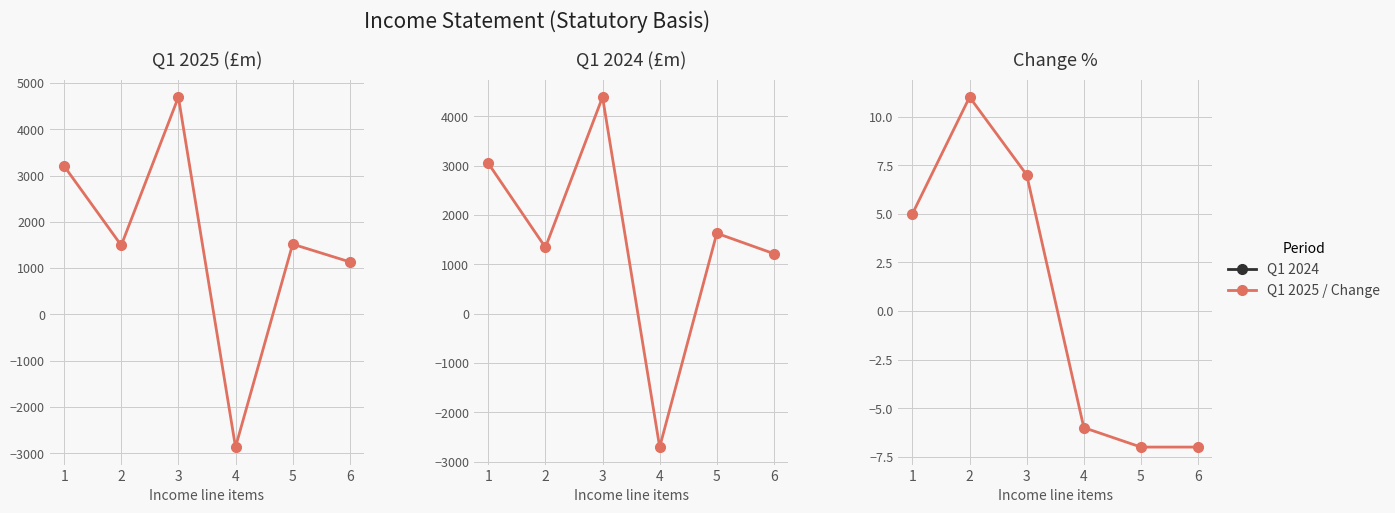

How many data points in Change % are above 5?

2